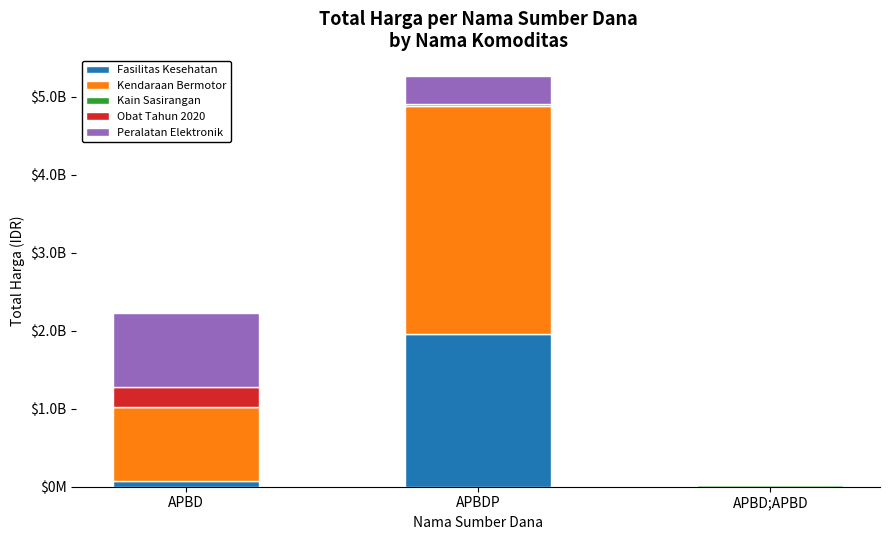

Are the bars grouped side by side (vs. stacked)?

No